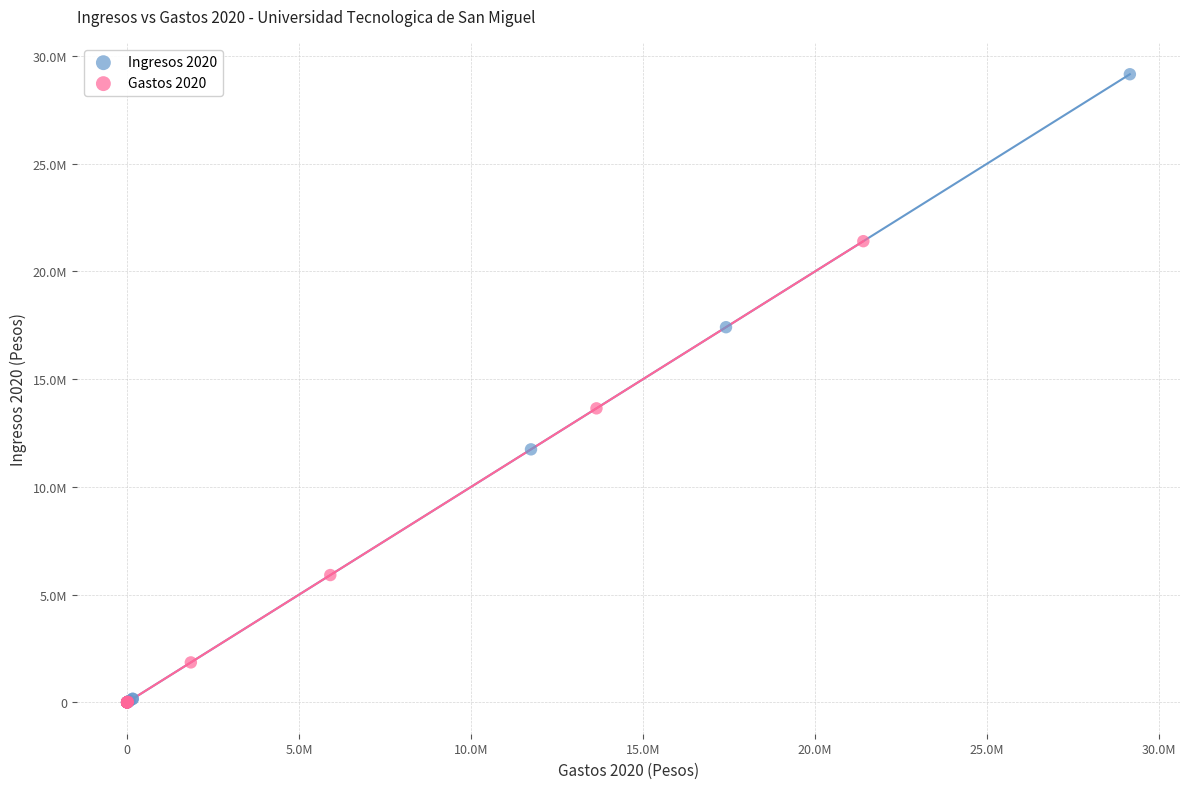

What are all the series names shown in the legend?

Ingresos 2020, Gastos 2020